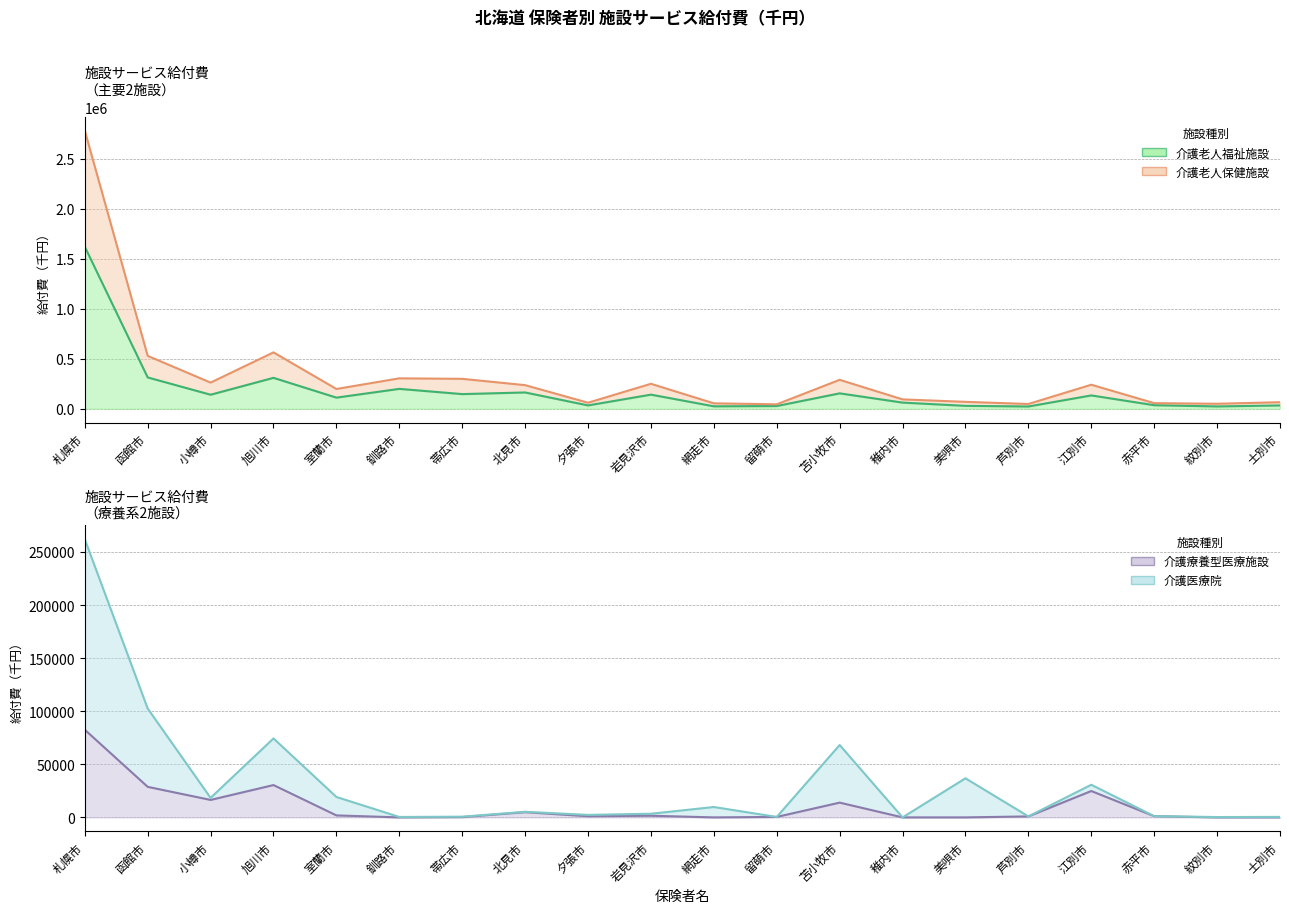

In 介護老人福祉施設, how many points are higher than both neighbors (excluding endpoints)?

6